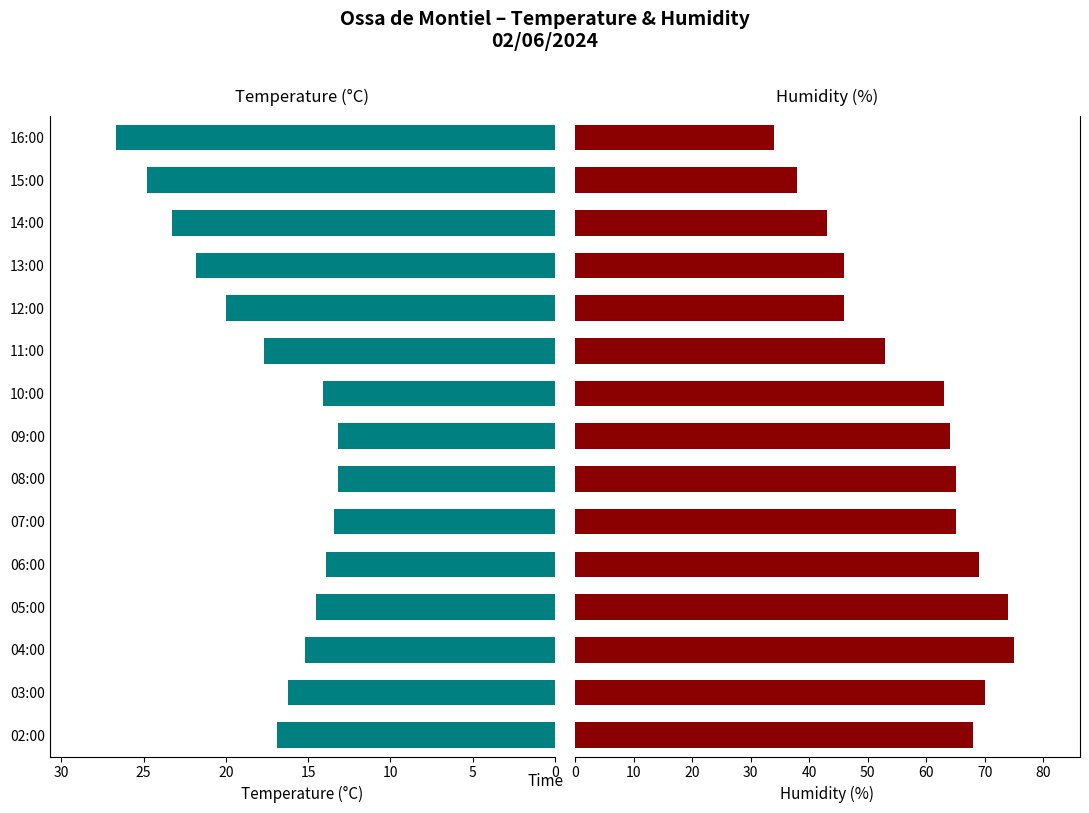

Which series changed the most between 05:00 and 02:00?

Humidity (%)